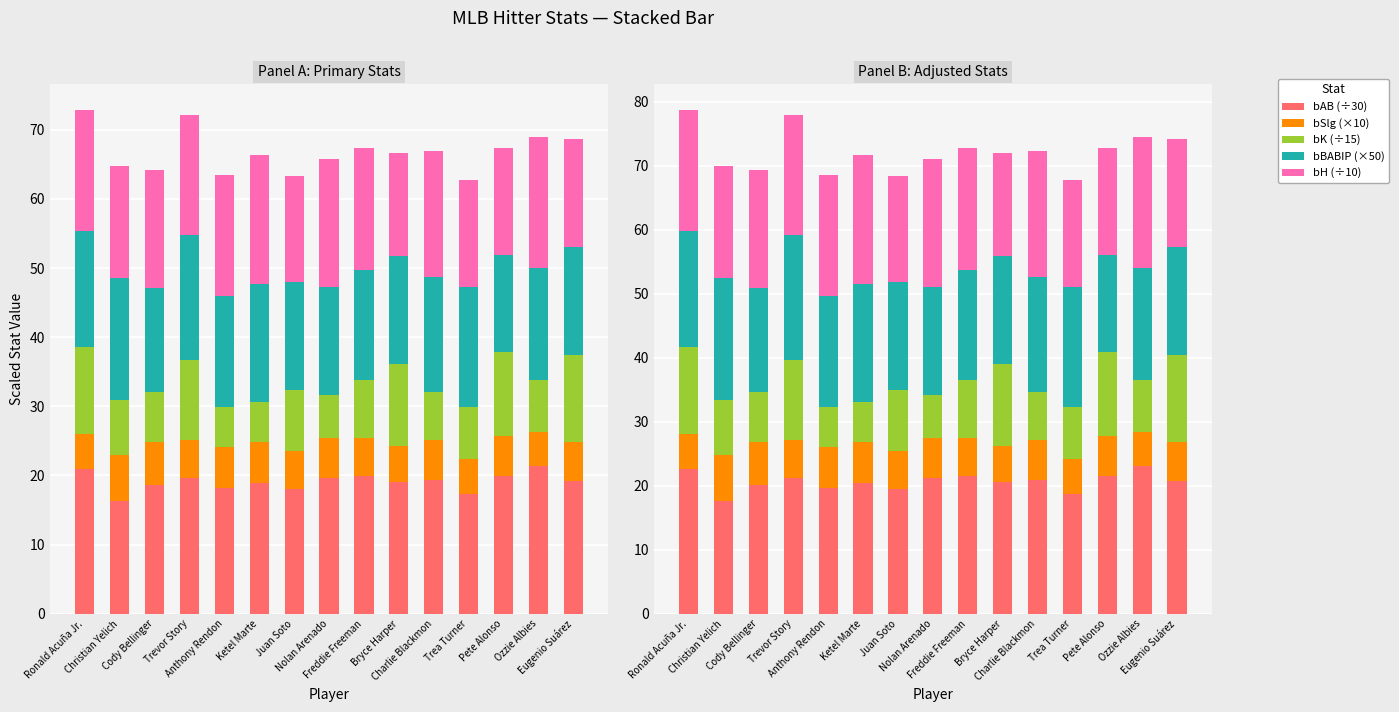

At which label does bH (÷10) reach its peak?

Ozzie Albies